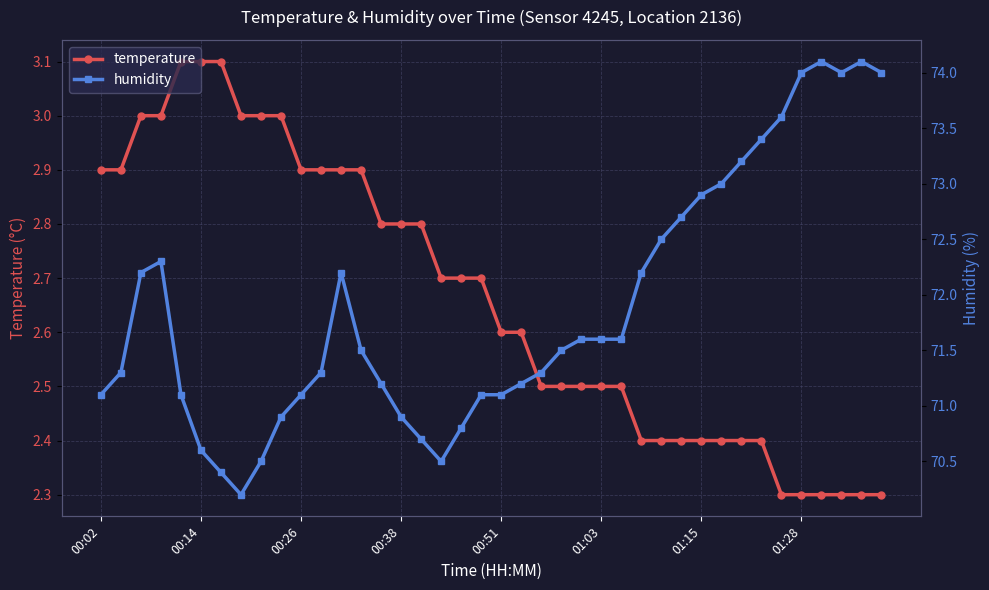

Is this an area chart (filled region under the line)?

No